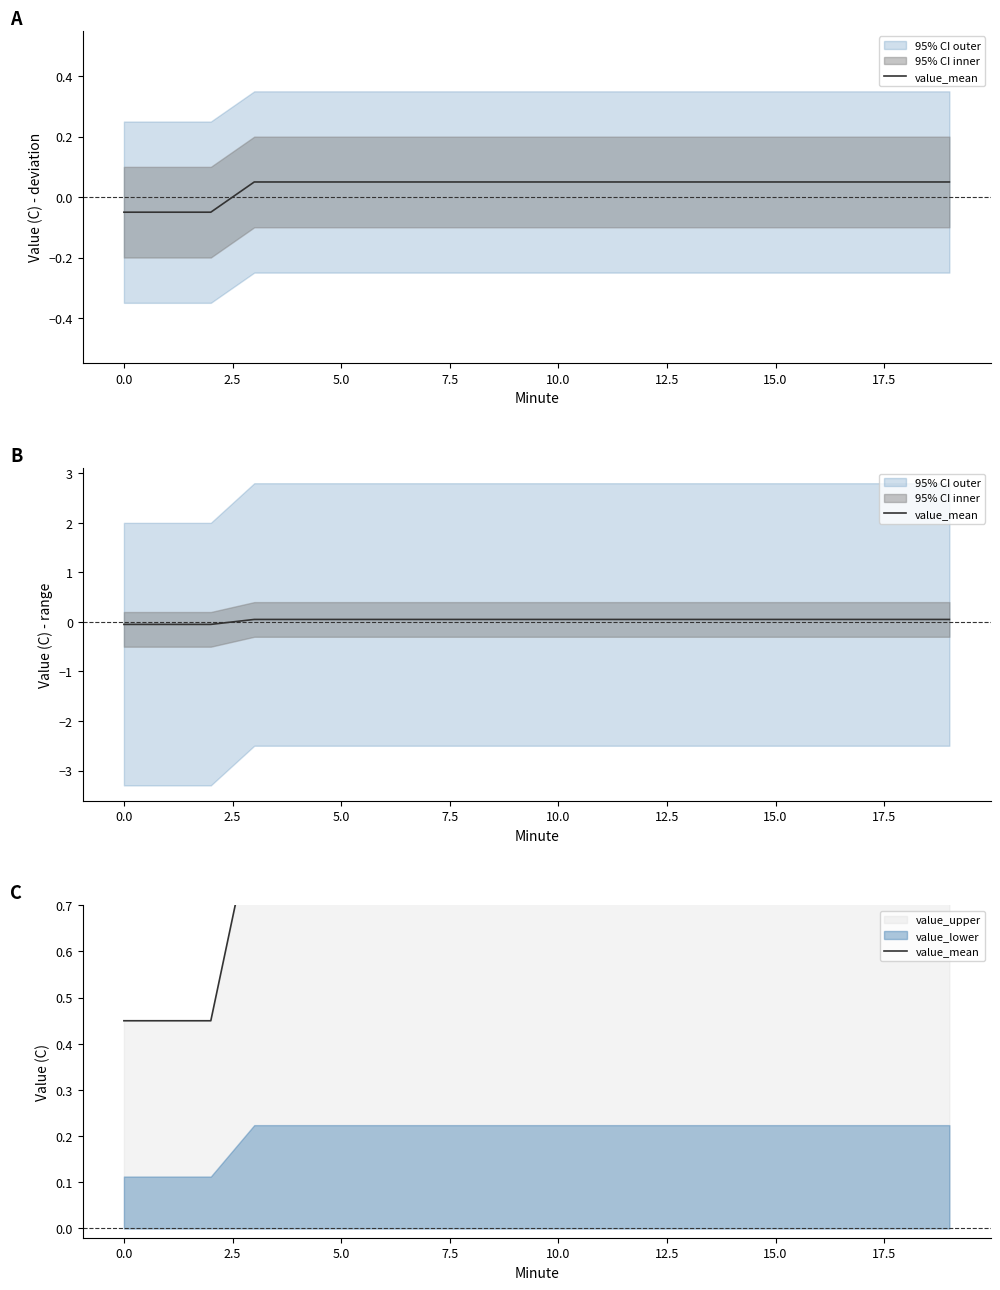

What is the sum of all values?

16.6